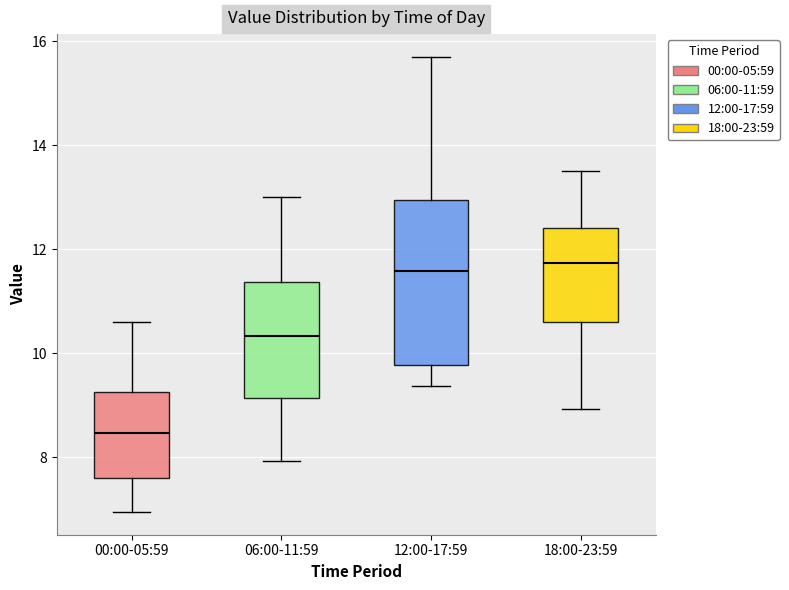

Where is the upper edge of the box for 12:00-17:59 on the y-axis? The values are not printed on the chart, so give them approximately, as read against the axis.

13.0